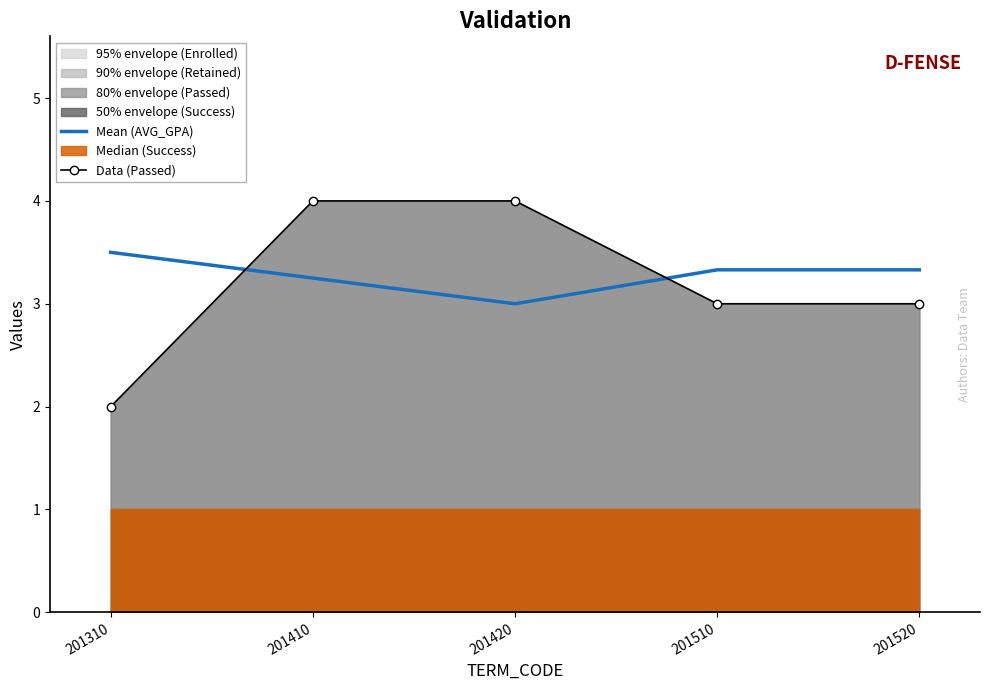

How many data points in Mean (AVG_GPA) are above 3?

4